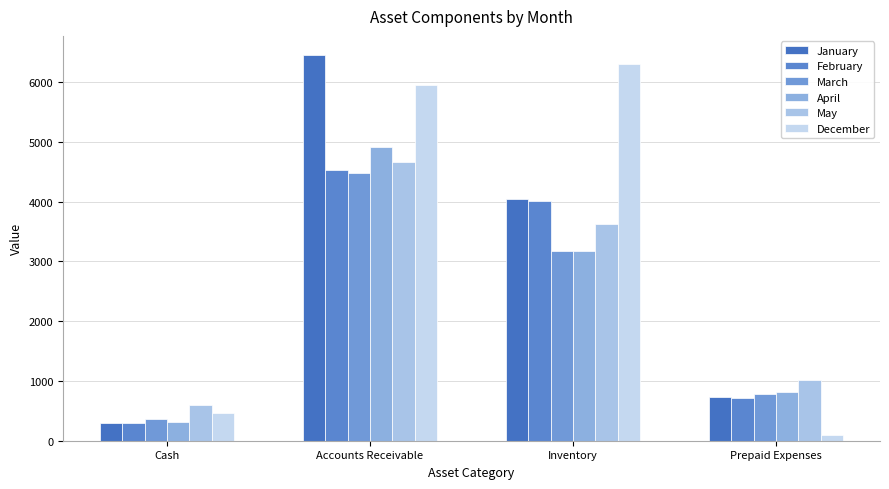

What is the difference between the highest and lowest values at Cash?

316.6